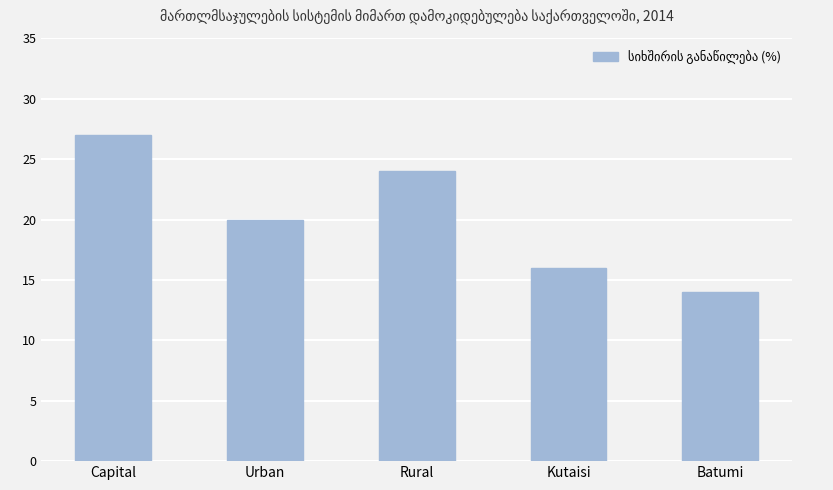

At which label does the data first exceed 20?

Capital